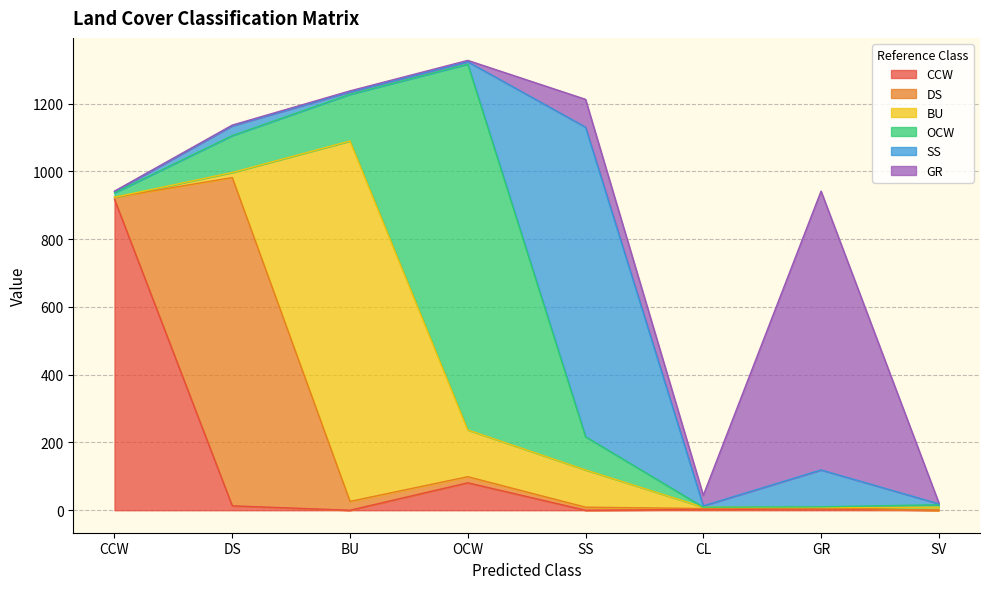

Reading right to left, list all the values displayed in this chart.

CCW: 0	4	2	0	81	0	13	918
DS: 0	3	3	9	18	26	969	6
BU: 9	1	4	110	138	1064	15	0
OCW: 7	2	0	98	1080	138	109	13
SS: 3	109	4	914	7	7	29	4
GR: 3	823	31	82	4	3	2	1